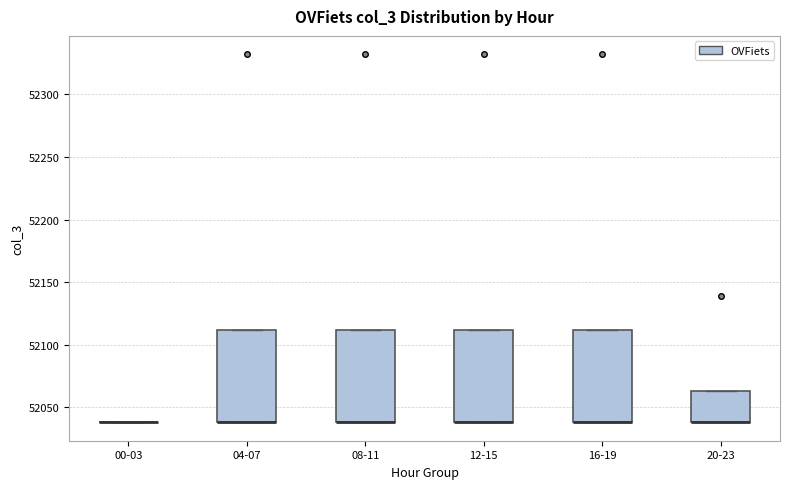

Reading left to right, read every box against the y-axis: the position of its median line, the range the box covers, and the ends of its whiskers. The values are not printed on the chart, so give them approximately, as read against the axis.

00-03: box collapsed to a line at 52040, whiskers 52040 to 52040
04-07: median 52040 (drawn on the box's lower edge), box 52040 to 52110, whiskers 52040 to 52110
08-11: median 52040 (drawn on the box's lower edge), box 52040 to 52110, whiskers 52040 to 52110
12-15: median 52040 (drawn on the box's lower edge), box 52040 to 52110, whiskers 52040 to 52110
16-19: median 52040 (drawn on the box's lower edge), box 52040 to 52110, whiskers 52040 to 52110
20-23: median 52040 (drawn on the box's lower edge), box 52040 to 52065, whiskers 52040 to 52065